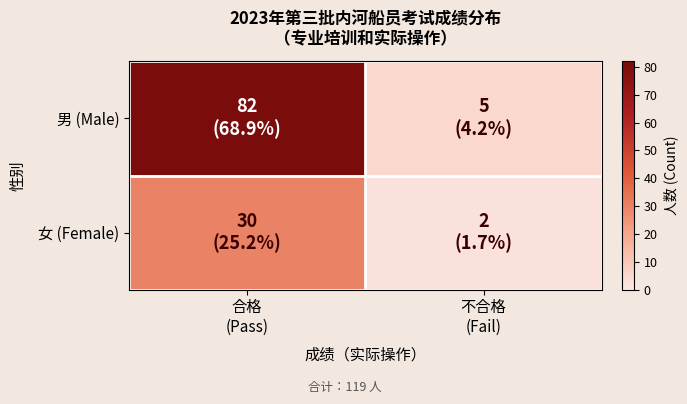

At how many categories does at least one series exceed 16?

1